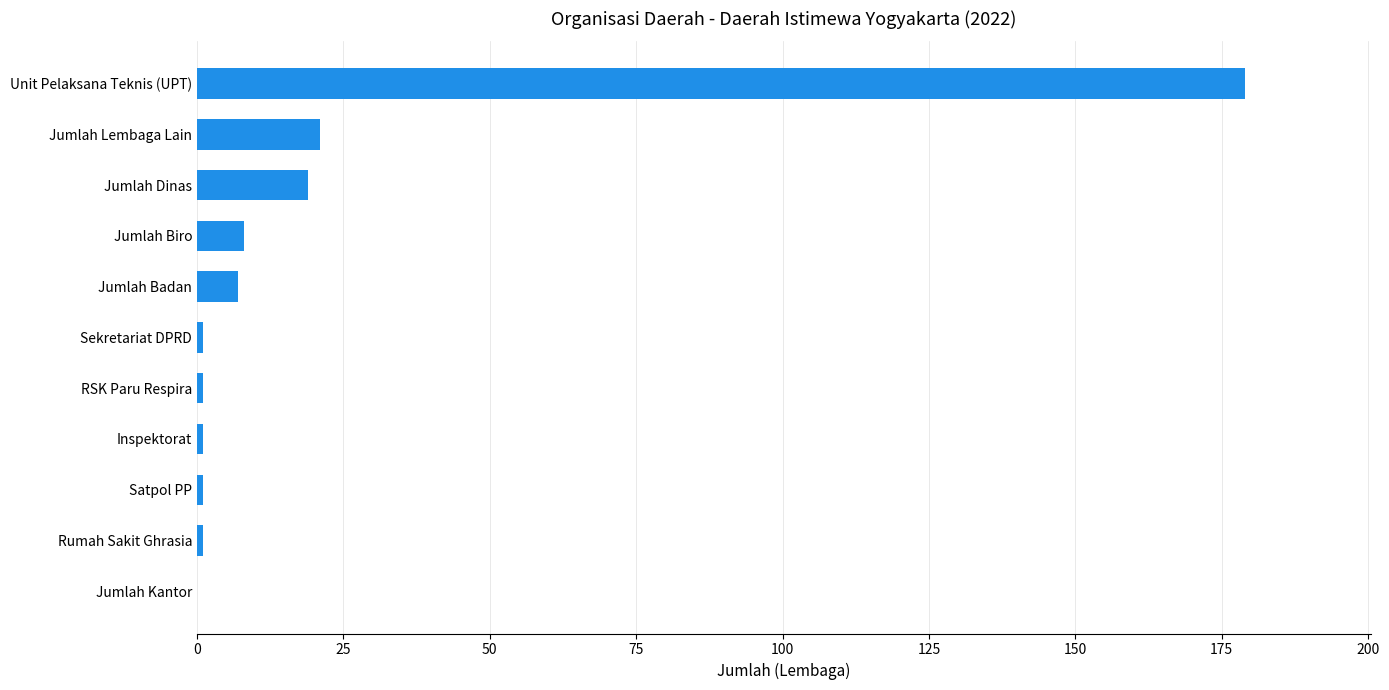

How many values are above zero?

10